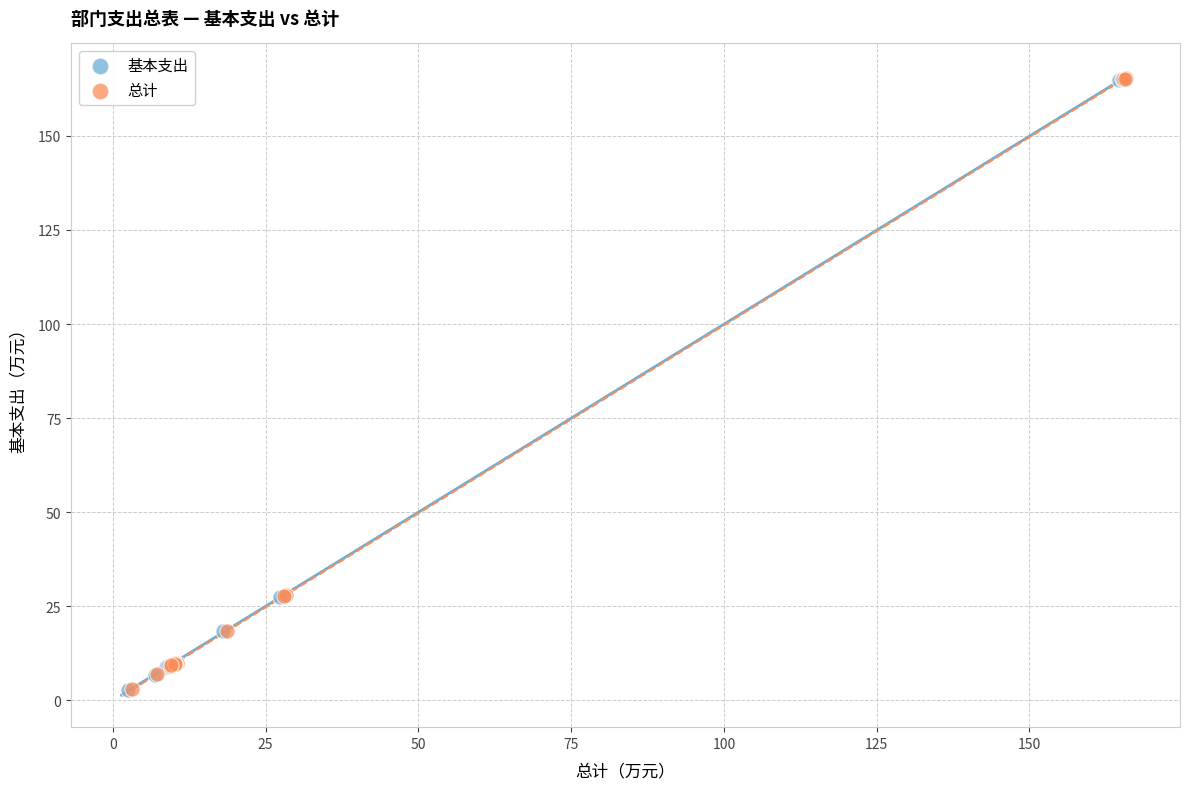

Which series has the widest spread of Y values?

基本支出